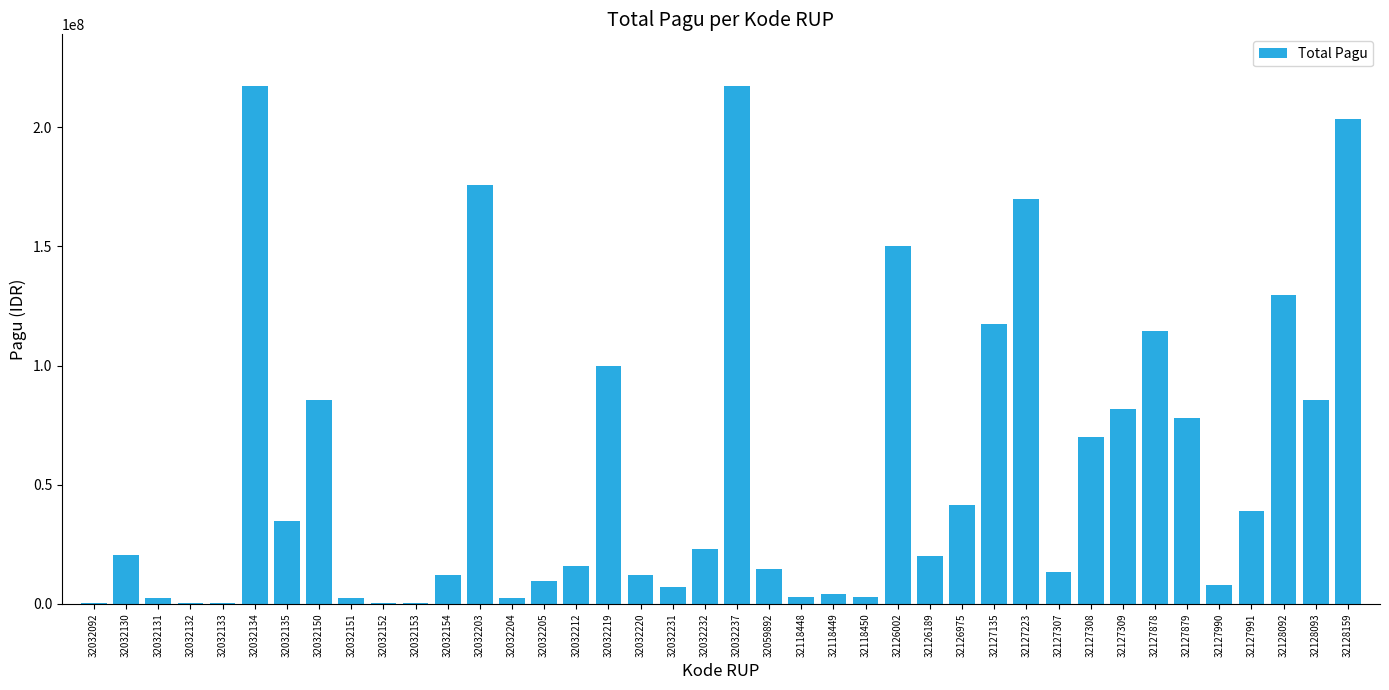

True or false: the data shows 13300000 at 32127307.

True